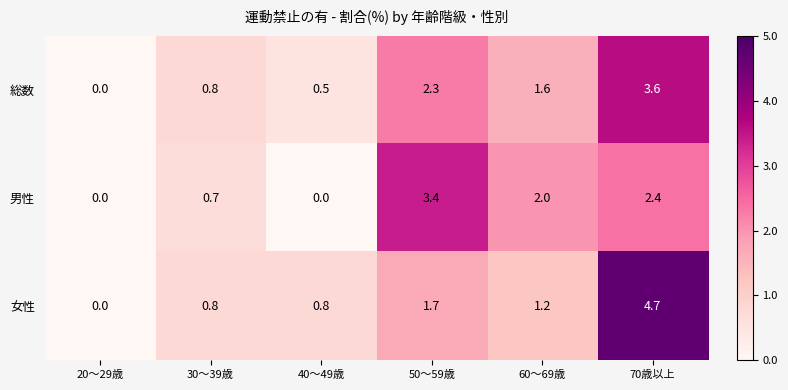

The value of 男性 at 70歳以上 is 1.1. True or false?

False